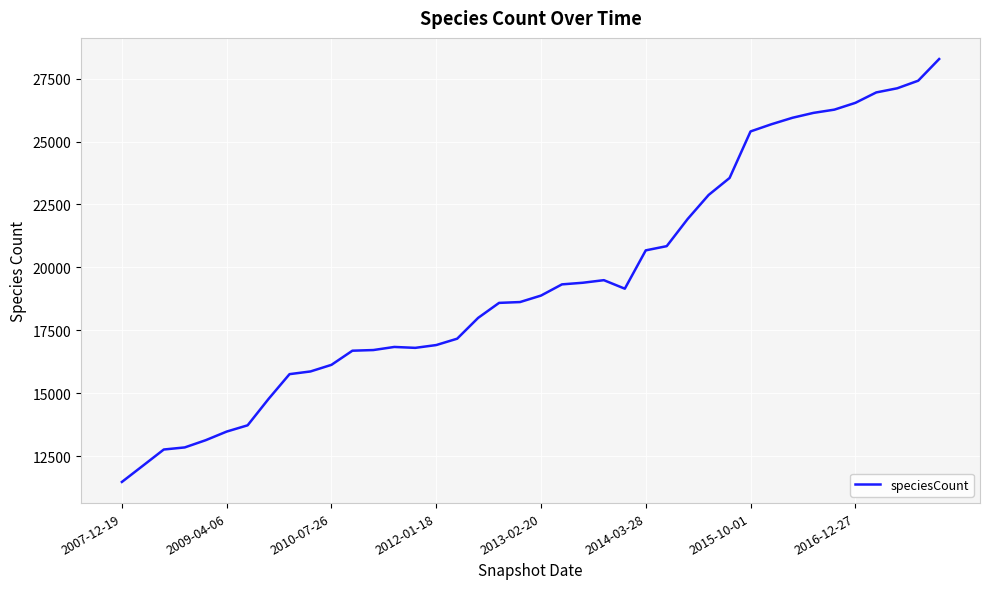

What is the minimum value shown in the chart?

11481